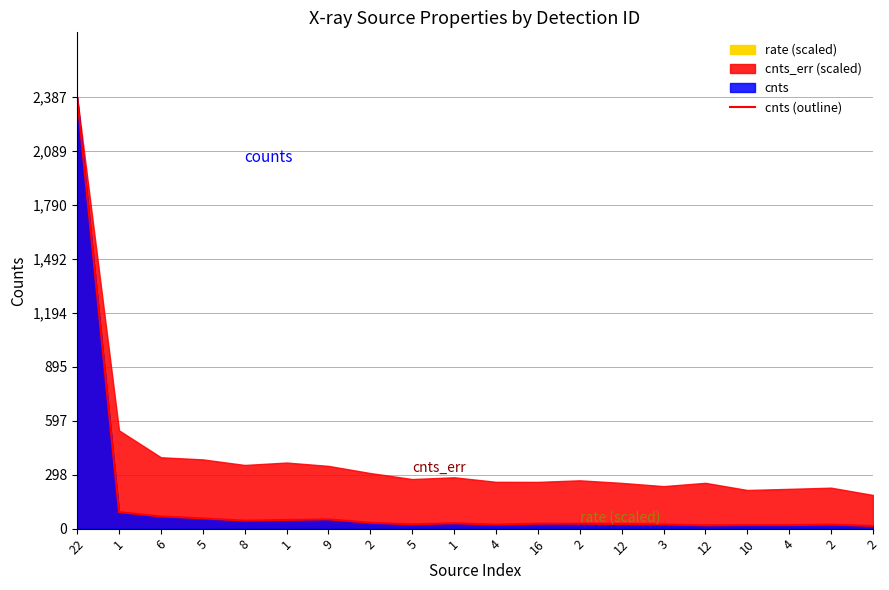

List the labels in order of value, smallest first.

2, 12, 4, 10, 2, 4, 3, 5, 12, 2, 16, 1, 2, 8, 1, 9, 5, 6, 1, 22